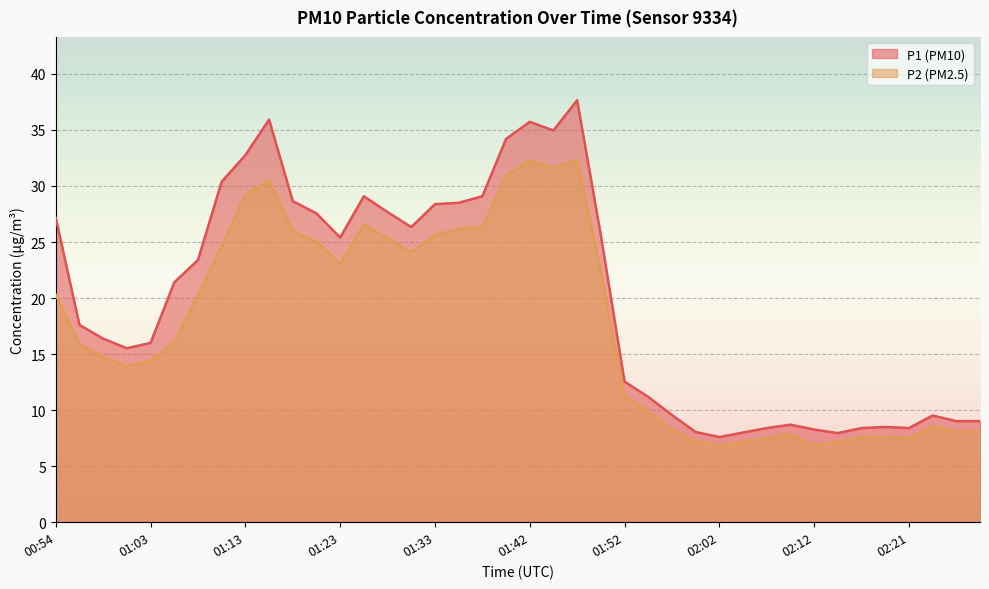

What position from the right is 01:08?

34